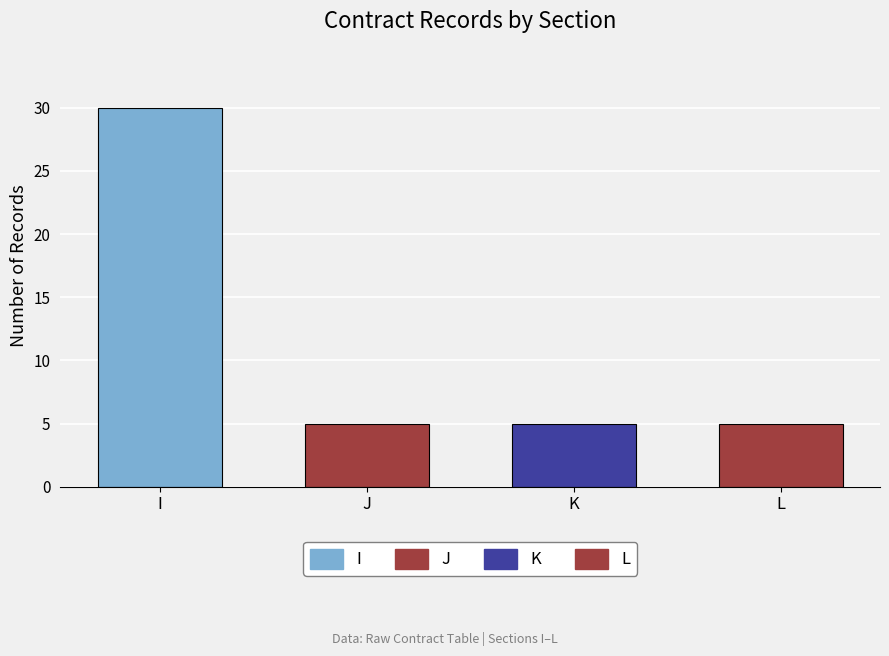

How many bars are there in total?

4